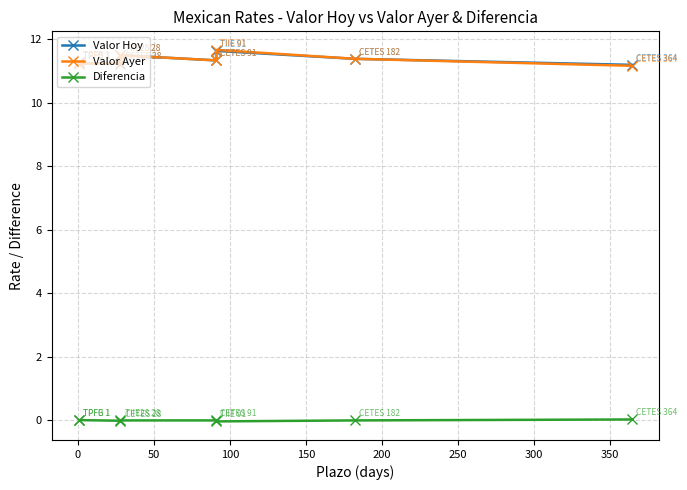

Rank the series at 50 from highest to lowest value.

Valor Ayer, Valor Hoy, Diferencia